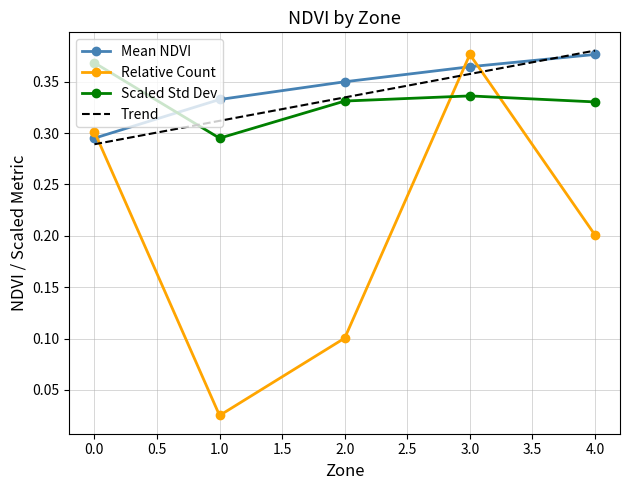

What is the difference between the maximum and minimum values in the Trend series?

0.1